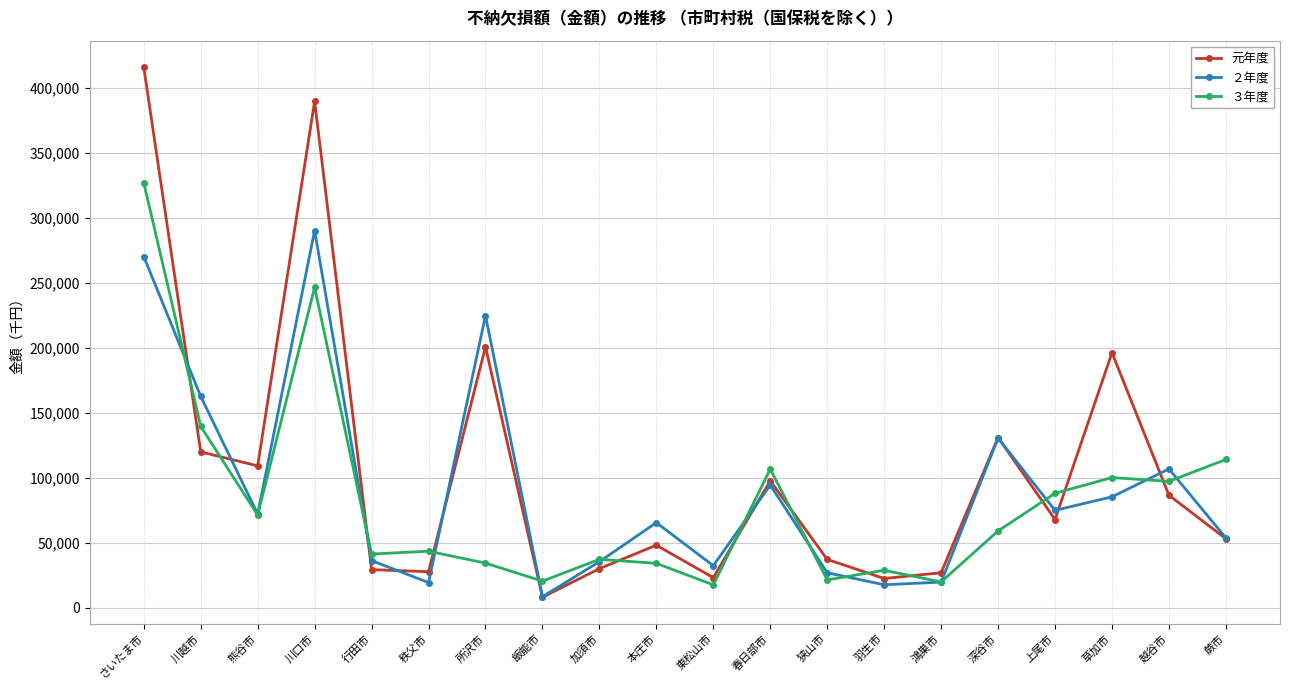

Does the chart display data point markers on the line(s)?

Yes